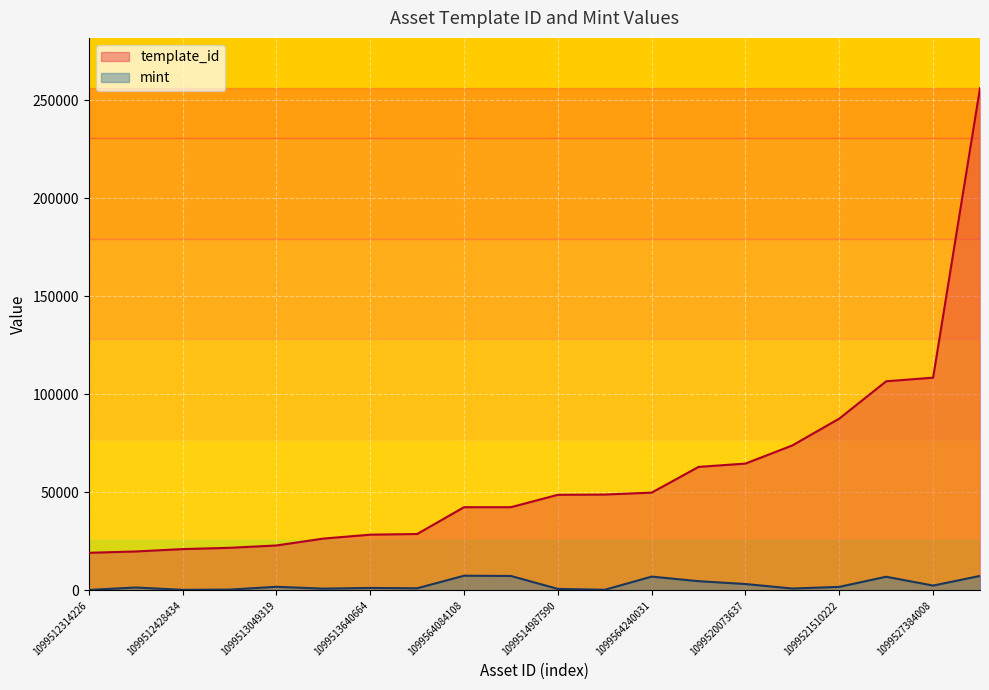

List the labels in order of template_id value, largest first.

1099674925562, 1099527384008, 1099564251715, 1099521510222, 1099523446156, 1099520073637, 1099523440924, 1099564240031, 1099514754567, 1099514987590, 1099564090418, 1099564084108, 1099513582023, 1099513640664, 1099512945886, 1099513049319, 1099512471890, 1099512428434, 1099512361848, 1099512314226